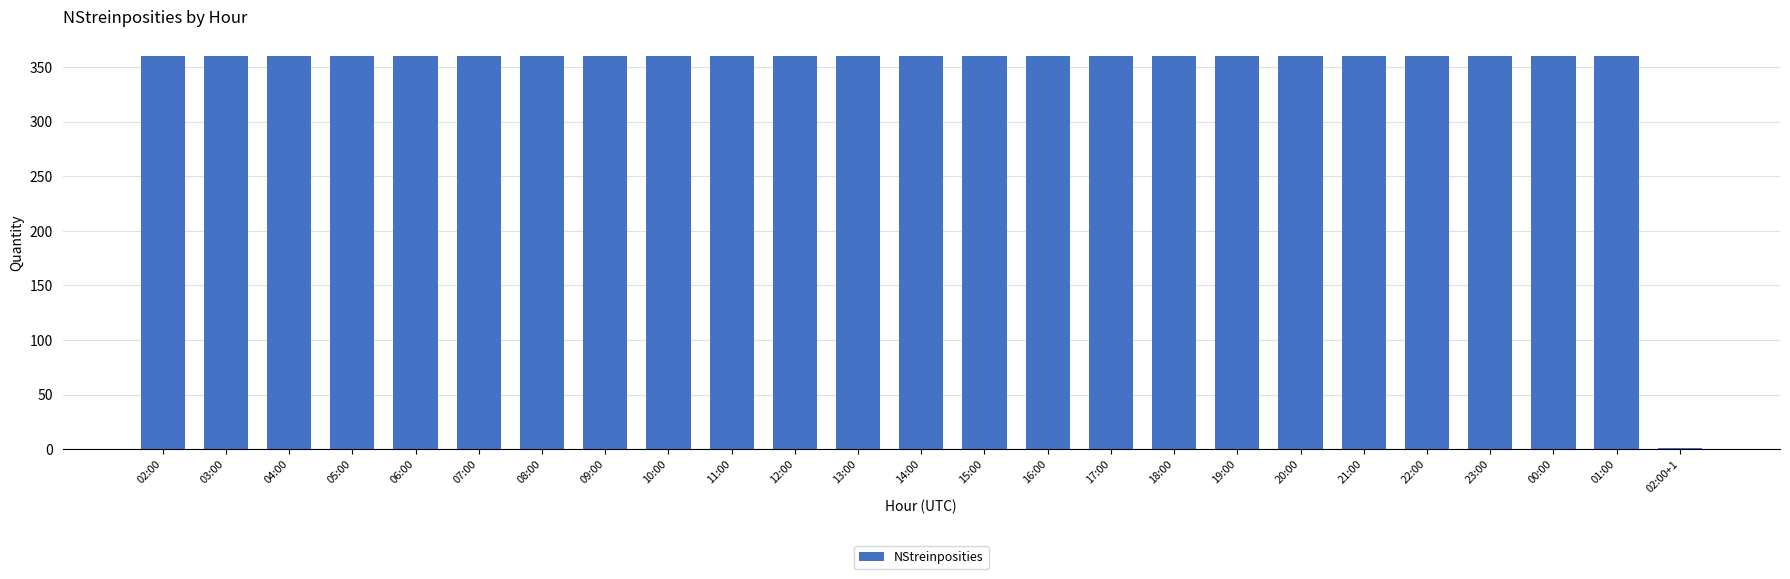

What is the greatest value displayed?

360